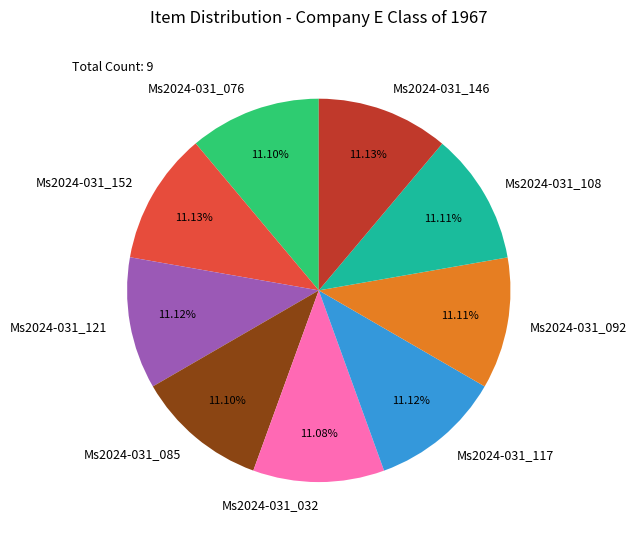

What percentage is the Ms2024-031_085 slice, to the nearest percent?

11%